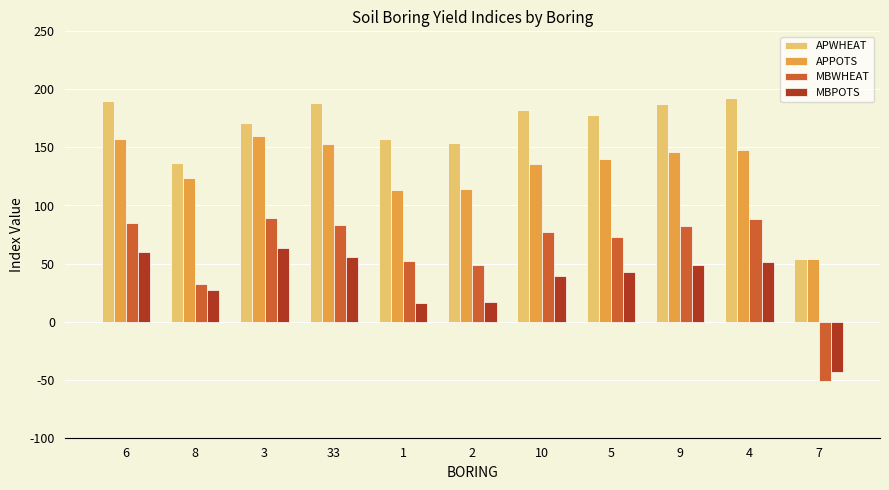

What is the label of the 5th bar from the right?

10